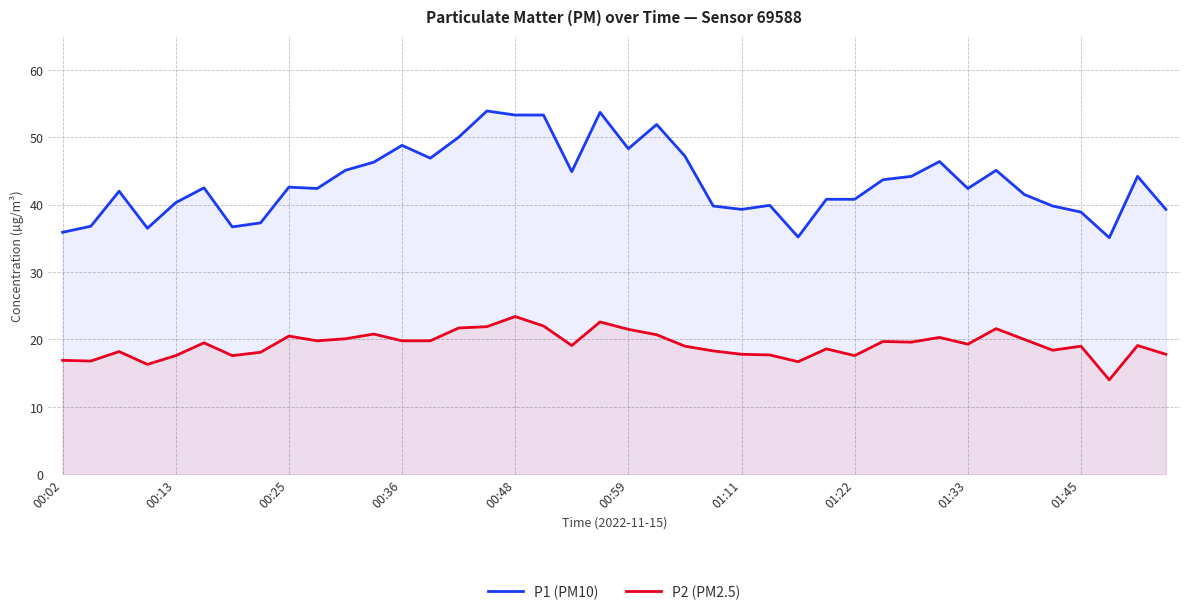

Which series has the largest total across all categories?

P1 (PM10)